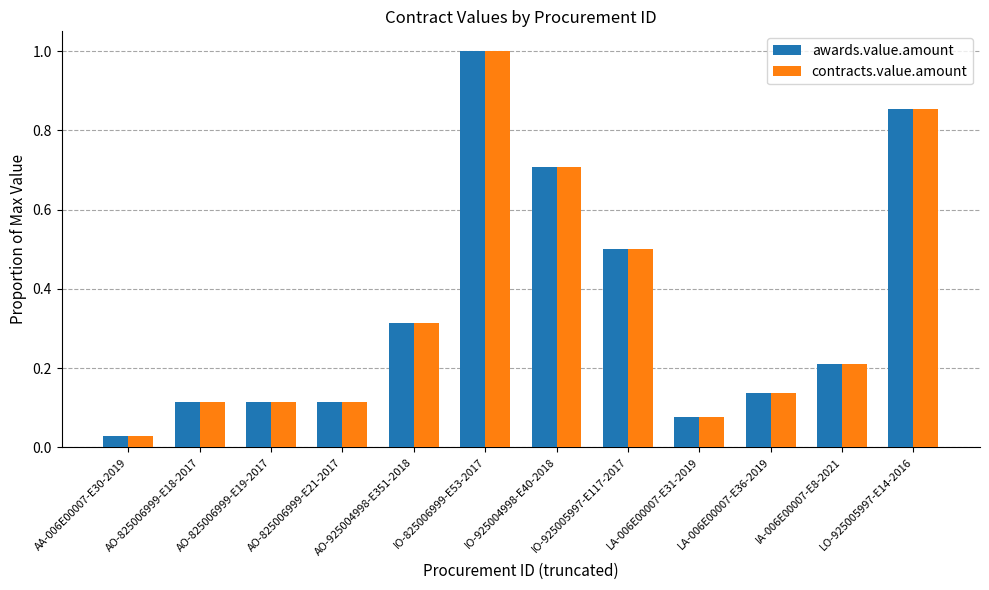

At which label is awards.value.amount closest to 0?

AA-006E00007-E30-2019